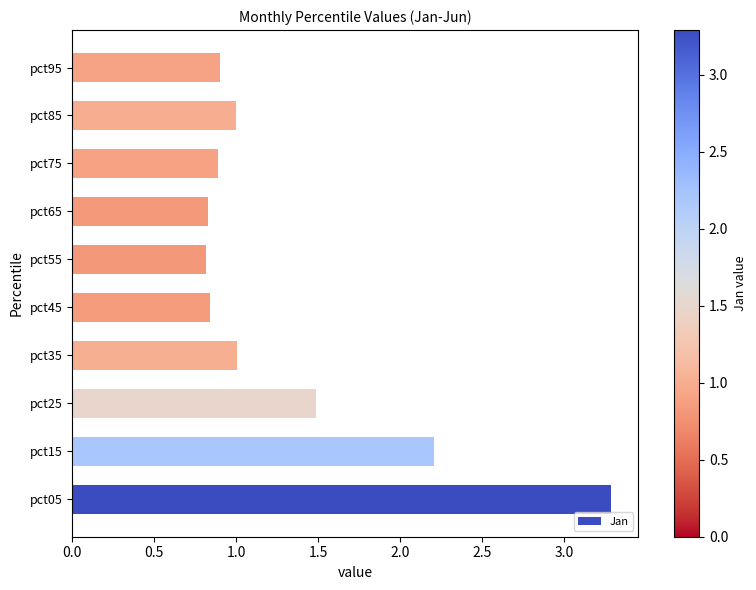

What is the greatest value displayed?

3.3